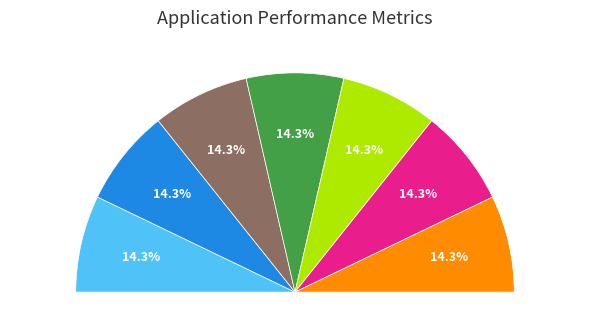

What percentage do 28 and 28 together represent?

28.5%